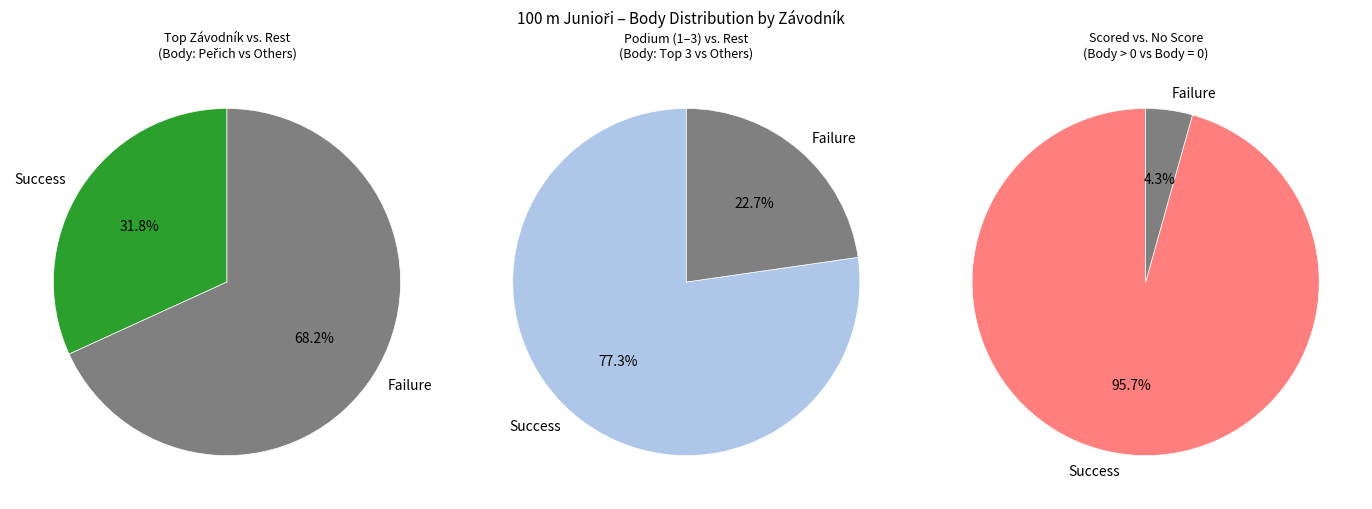

How many segments does this pie chart have?

6